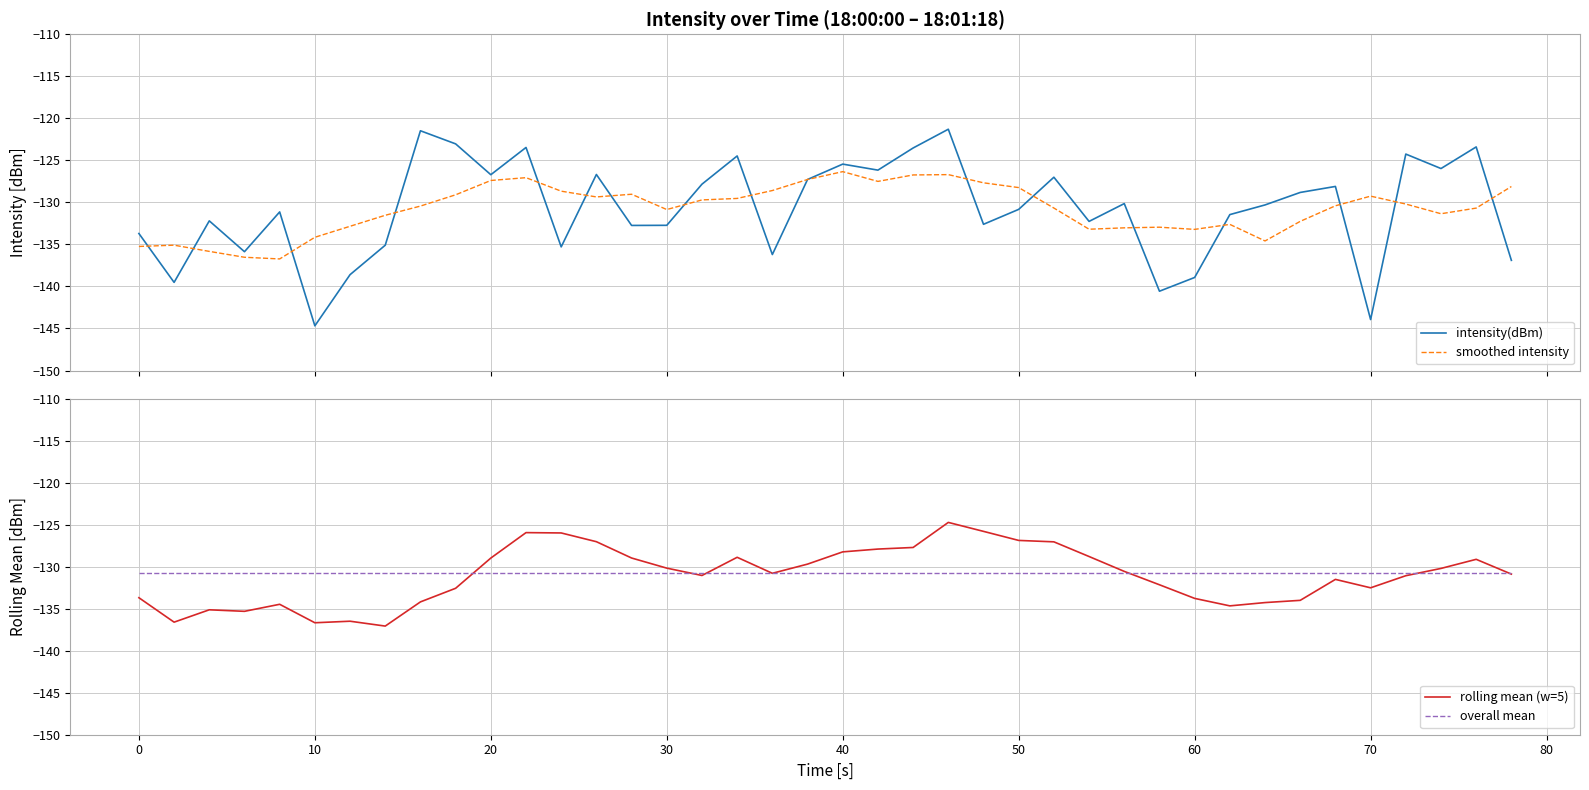

Reading right to left, what are all the values shown in this chart?

intensity(dBm): -136.9	-123.4	-126.0	-124.3	-143.9	-128.1	-128.8	-130.3	-131.5	-138.9	-140.6	-130.1	-132.3	-127.0	-130.8	-132.6	-121.3	-123.5	-126.2	-125.4	-127.3	-136.2	-124.5	-127.8	-132.7	-132.7	-126.7	-135.3	-123.5	-126.7	-123.0	-121.5	-135.1	-138.6	-144.7	-131.1	-135.9	-132.2	-139.5	-133.7
smoothed intensity: -128.1	-130.7	-131.4	-130.2	-129.3	-130.4	-132.3	-134.6	-132.6	-133.2	-133.0	-133.0	-133.2	-130.7	-128.2	-127.7	-126.7	-126.7	-127.5	-126.3	-127.3	-128.6	-129.5	-129.7	-130.9	-129.0	-129.3	-128.7	-127.1	-127.4	-129.1	-130.4	-131.5	-132.8	-134.2	-136.7	-136.5	-135.8	-135.1	-135.2
rolling mean (w=5): -130.9	-129.1	-130.2	-131.1	-132.5	-131.5	-134.0	-134.3	-134.7	-133.8	-132.2	-130.6	-128.8	-127.1	-126.9	-125.8	-124.7	-127.7	-127.9	-128.2	-129.7	-130.8	-128.9	-131.1	-130.2	-129.0	-127.0	-126.0	-126.0	-129.0	-132.6	-134.2	-137.1	-136.5	-136.7	-134.5	-135.3	-135.1	-136.6	-133.7
overall mean: -130.8	-130.8	-130.8	-130.8	-130.8	-130.8	-130.8	-130.8	-130.8	-130.8	-130.8	-130.8	-130.8	-130.8	-130.8	-130.8	-130.8	-130.8	-130.8	-130.8	-130.8	-130.8	-130.8	-130.8	-130.8	-130.8	-130.8	-130.8	-130.8	-130.8	-130.8	-130.8	-130.8	-130.8	-130.8	-130.8	-130.8	-130.8	-130.8	-130.8